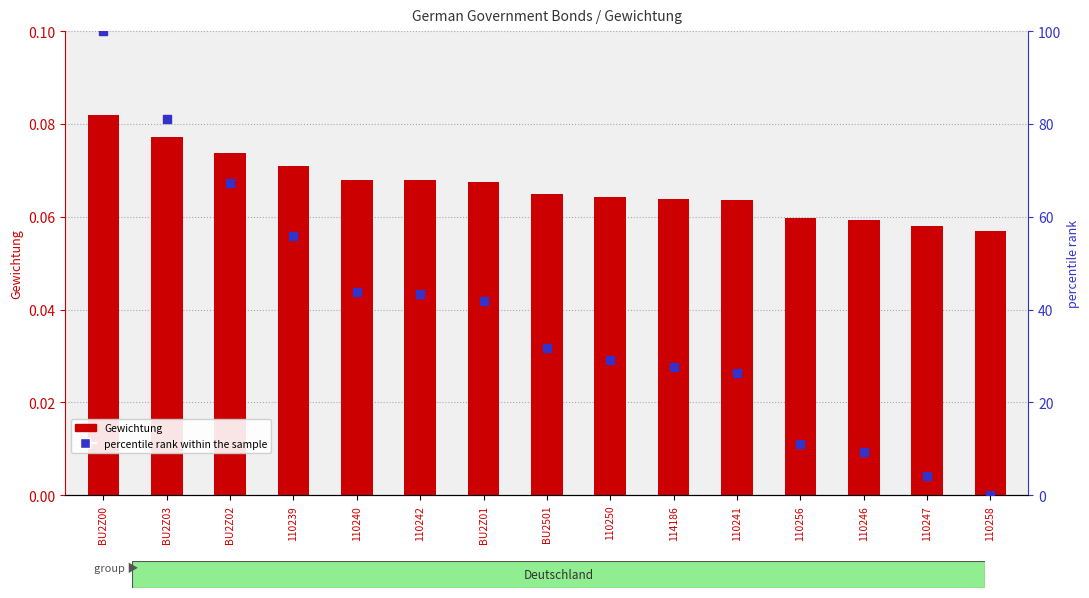

Which series contains the highest Y value?

percentile rank within the sample